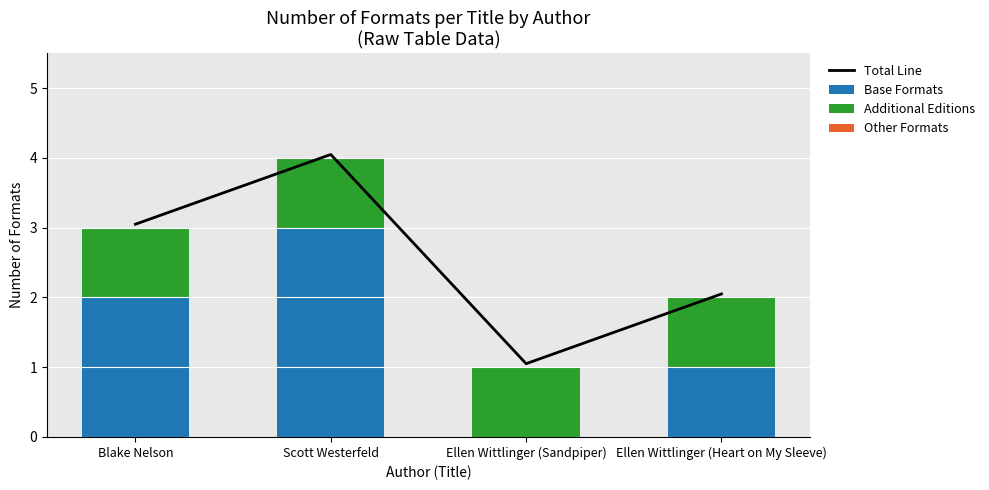

True or false: Total Line has a value of 2.0 at Ellen Wittlinger (Heart on My Sleeve).

True